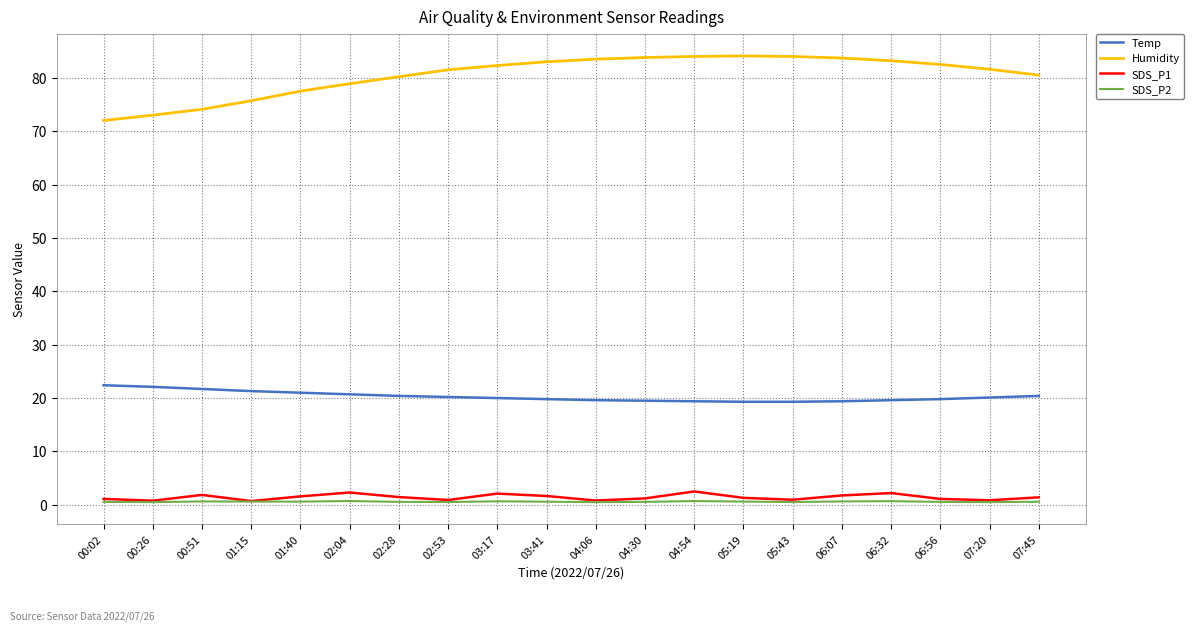

True or false: Temp has a value of 7.2 at 01:15.

False